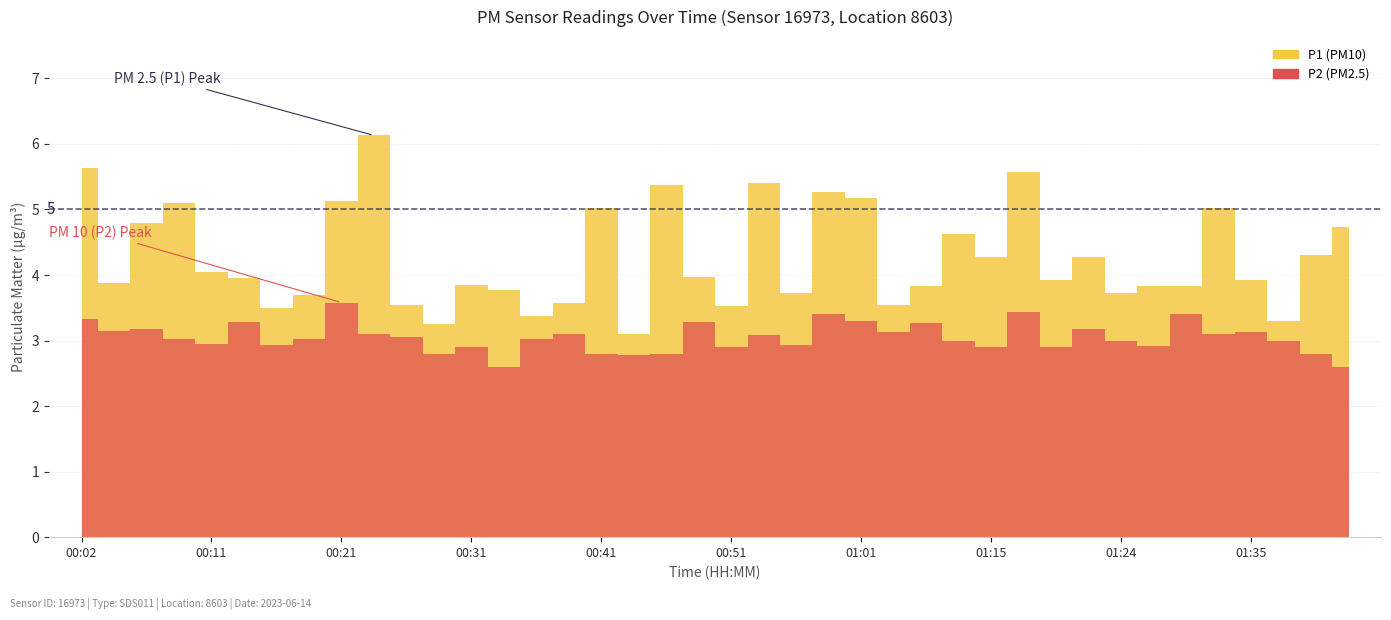

Which has a higher value, 00:06 or 00:21?

00:21